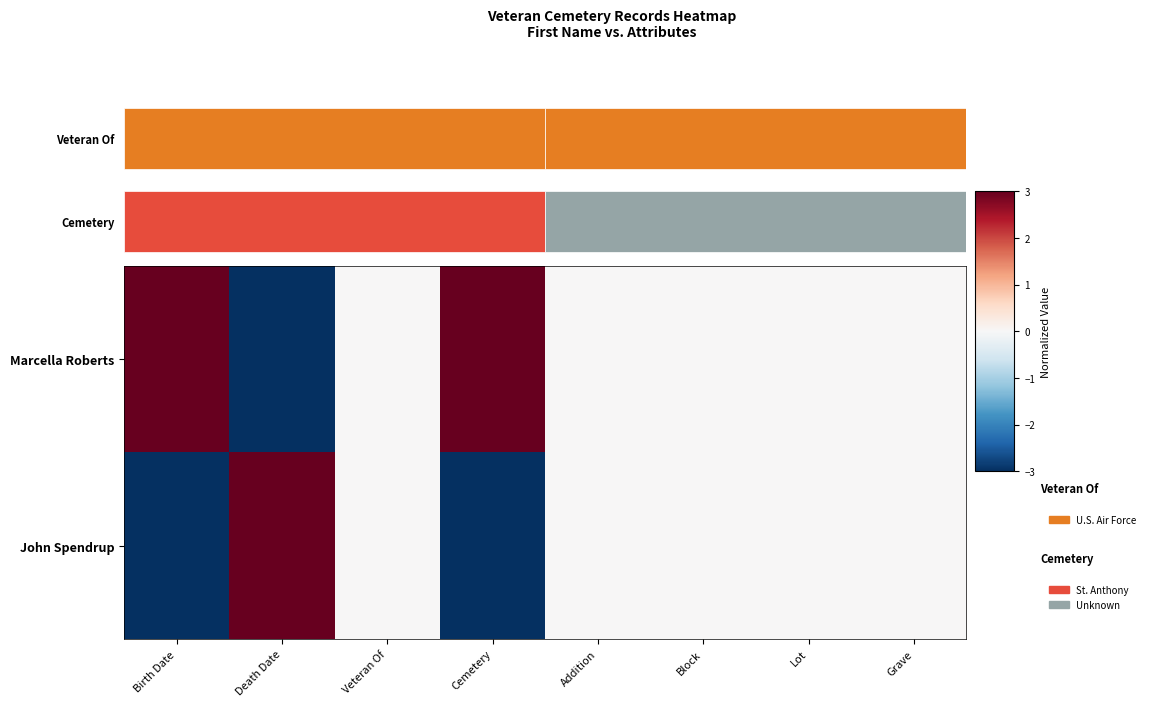

Is it true that Marcella Roberts equals 0 at Addition?

True